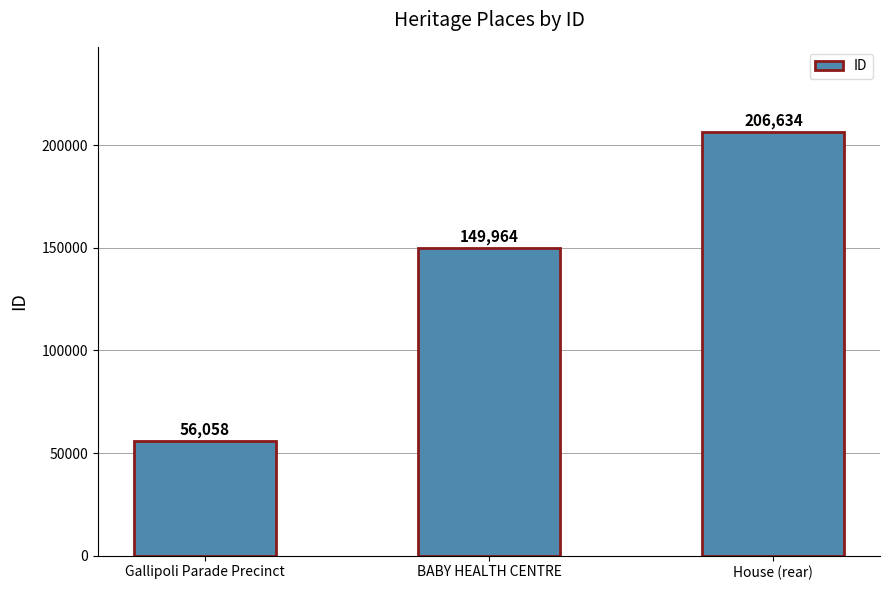

List the labels in order of value, largest first.

House (rear), BABY HEALTH CENTRE, Gallipoli Parade Precinct